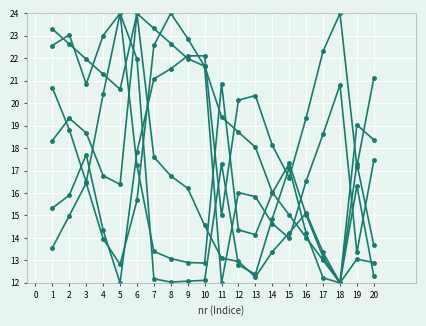

Does the chart have visible grid lines?

Yes